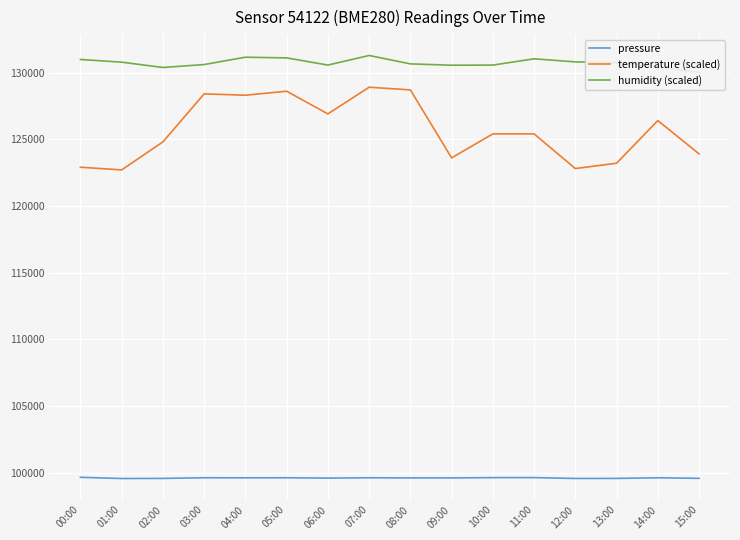

At how many categories does at least one series exceed 102103?

16